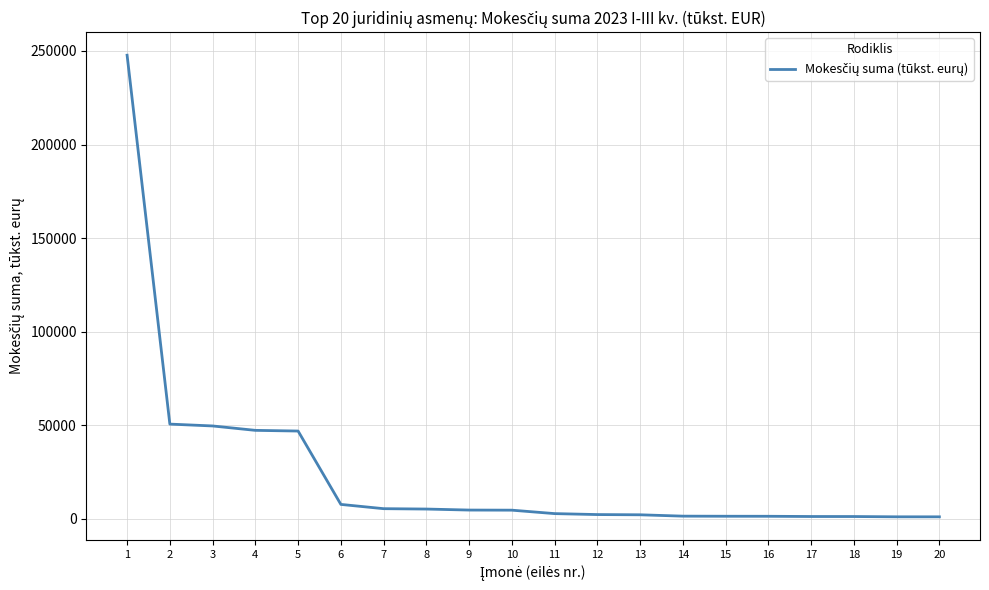

What is the greatest value displayed?

247744